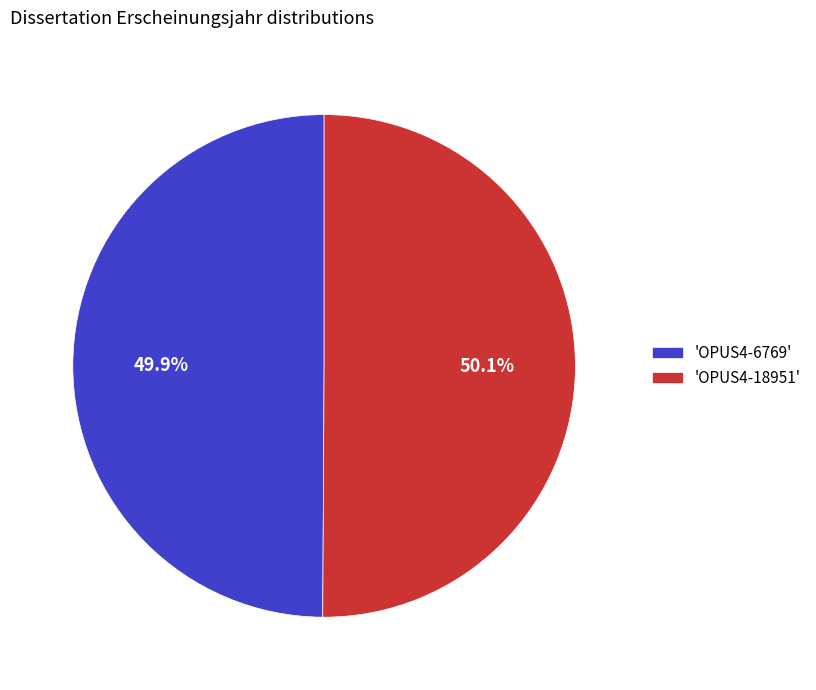

Is the sum of 'OPUS4-6769' and 'OPUS4-18951' greater than half?

Yes